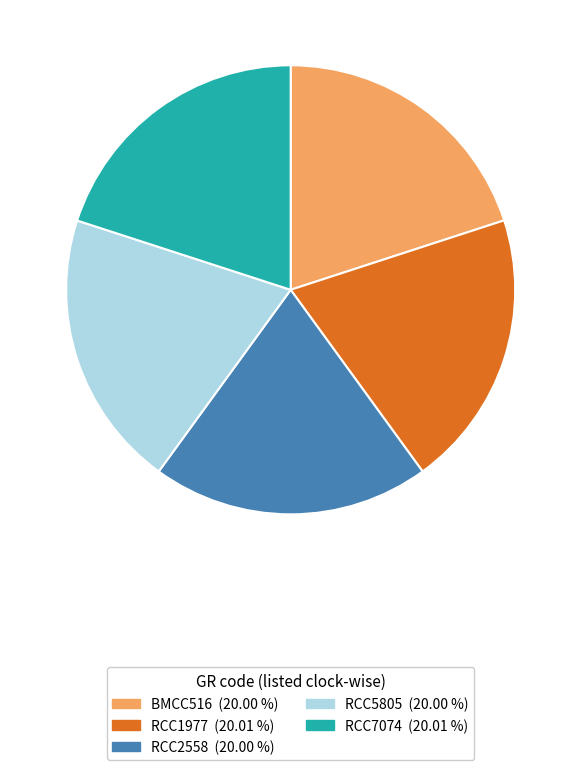

Does any single category account for the majority?

No